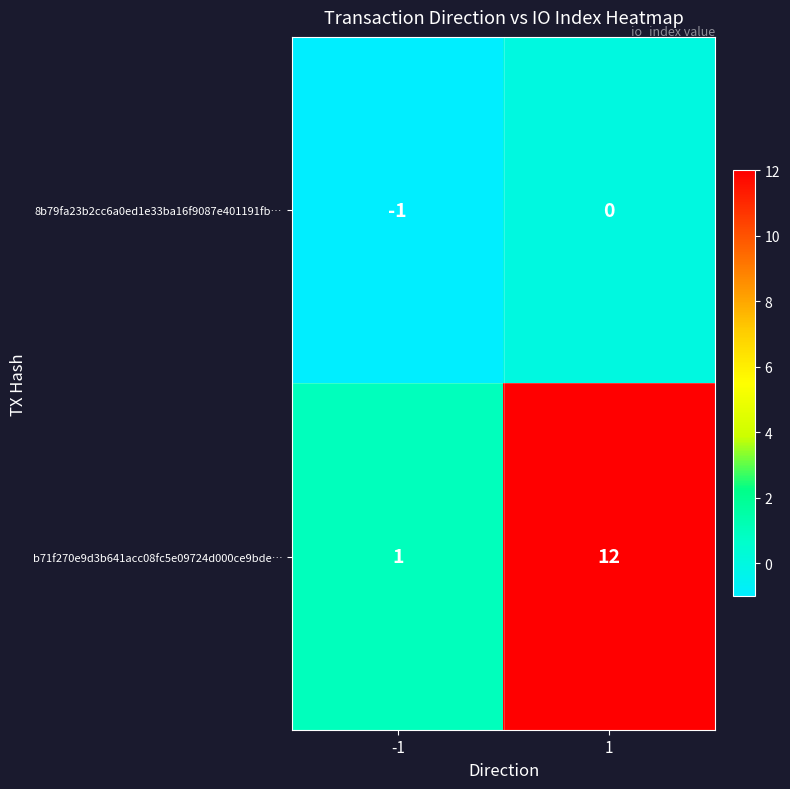

What is the difference between the b71f270e9d3b641acc08fc5e09724d000ce9bde… values at -1 and 1?

11